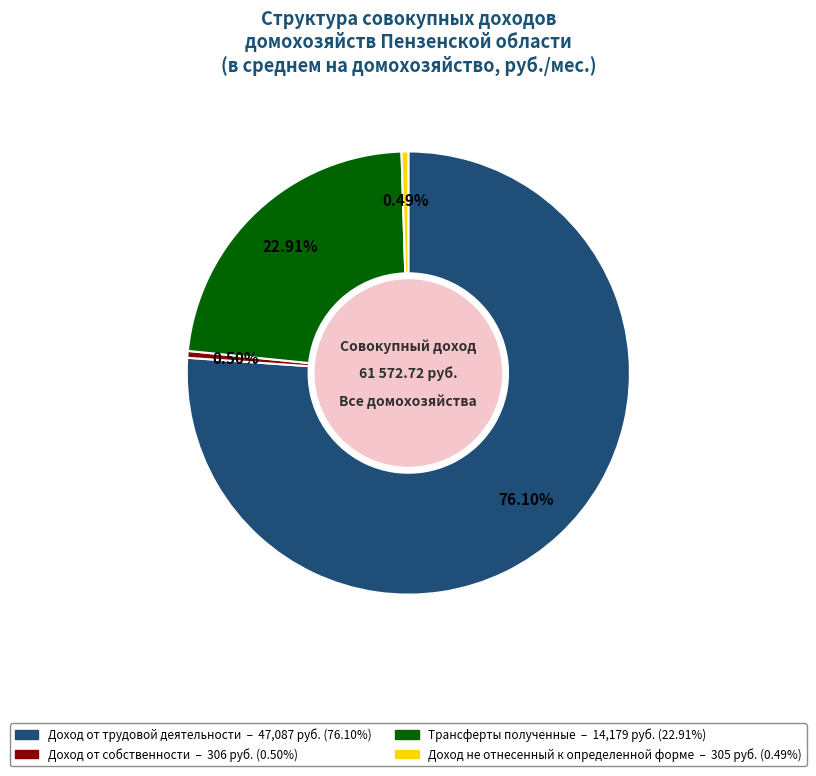

Count the number of slices in the pie.

4